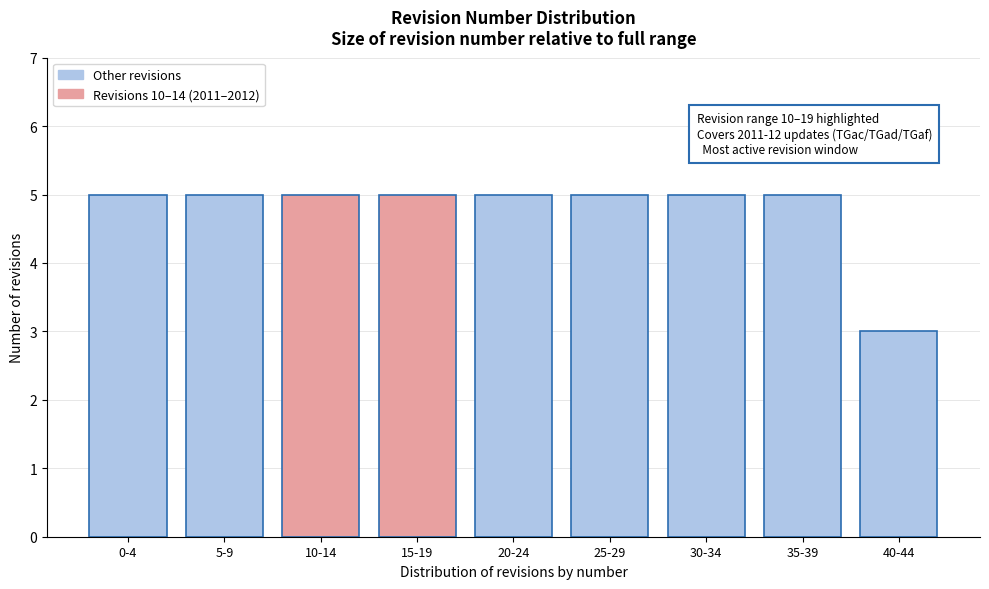

Reading right to left, what are all the values shown in this chart?

3	5	5	5	5	5	5	5	5